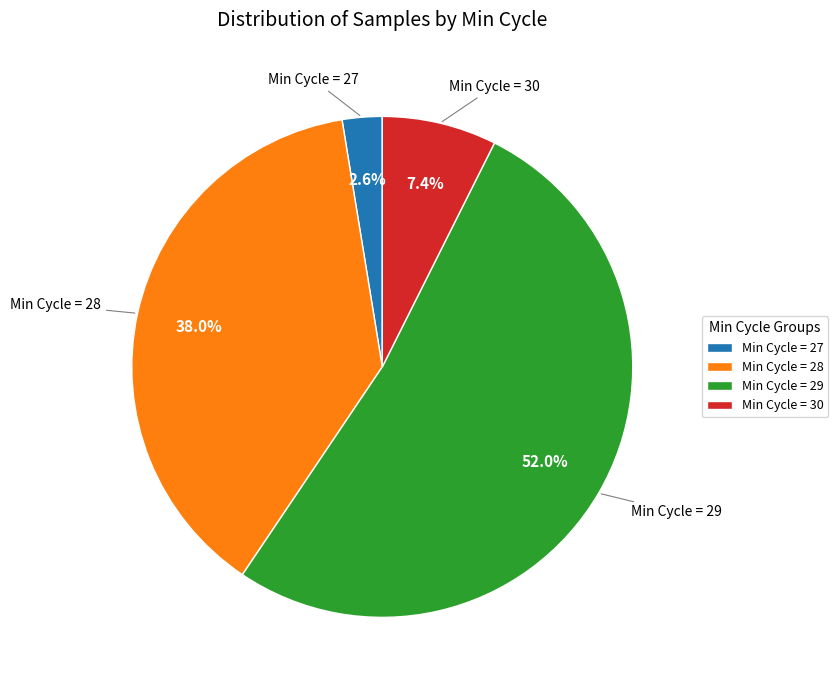

Rank the categories by value from lowest to highest.

Min Cycle = 27, Min Cycle = 30, Min Cycle = 28, Min Cycle = 29